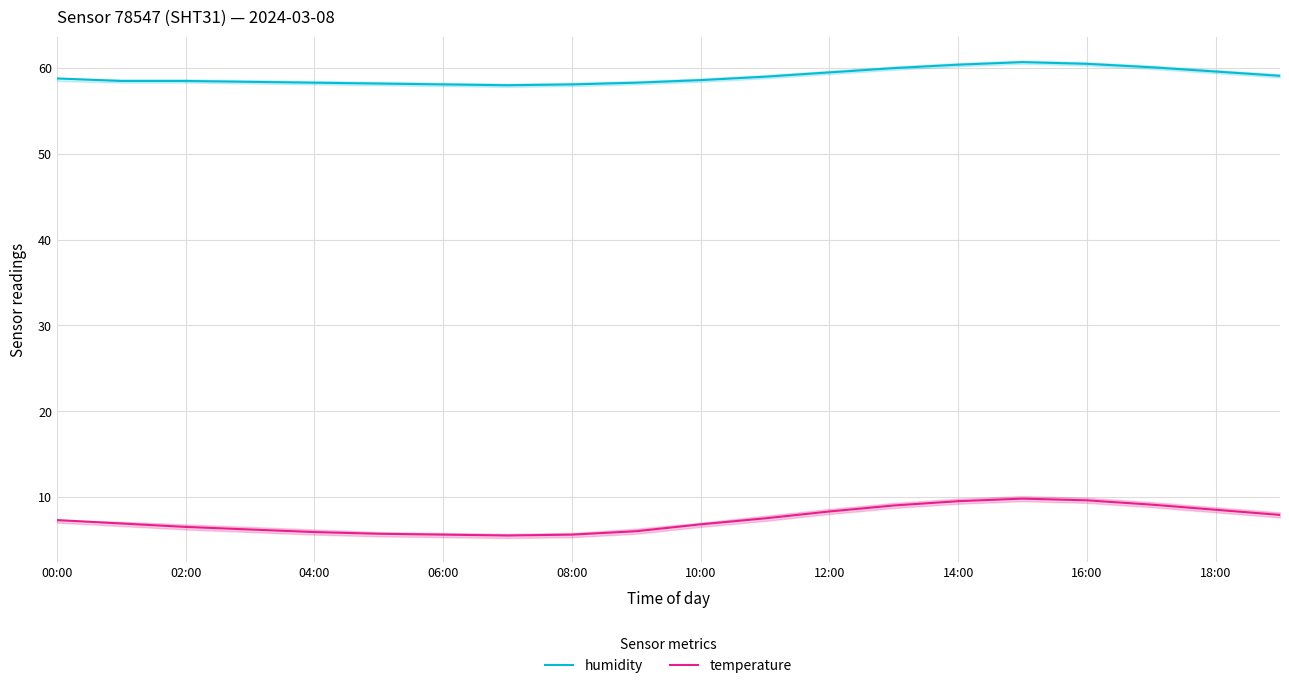

What is the value of the humidity point at the 8th from the left?

58.0